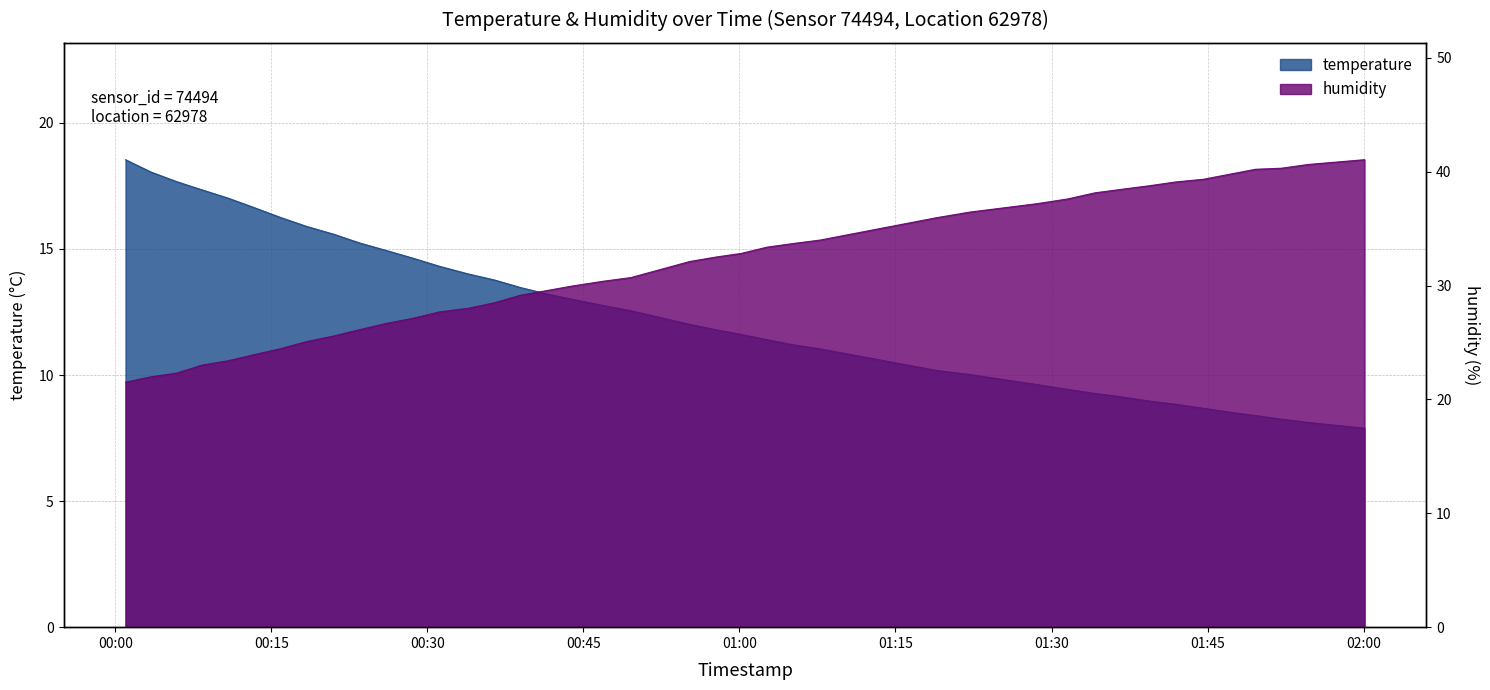

At which category is the sum across all series the highest?

2022-10-18T02:00:05